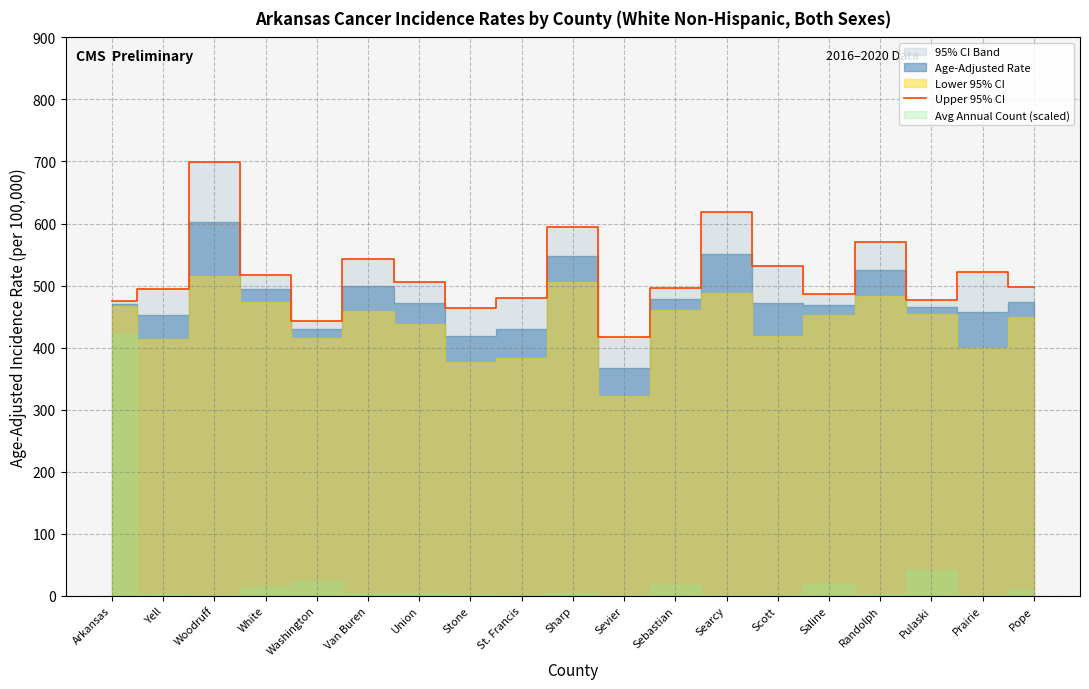

How many categories are shown in the chart?

19